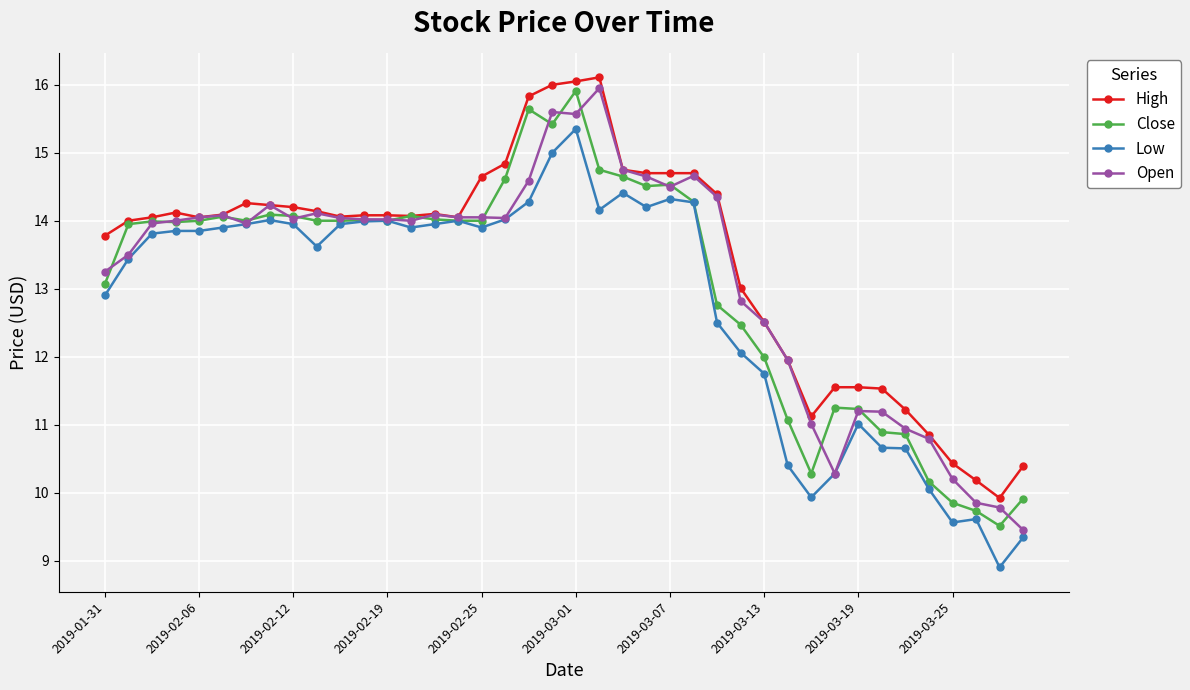

At how many categories does at least one series exceed 8?

40